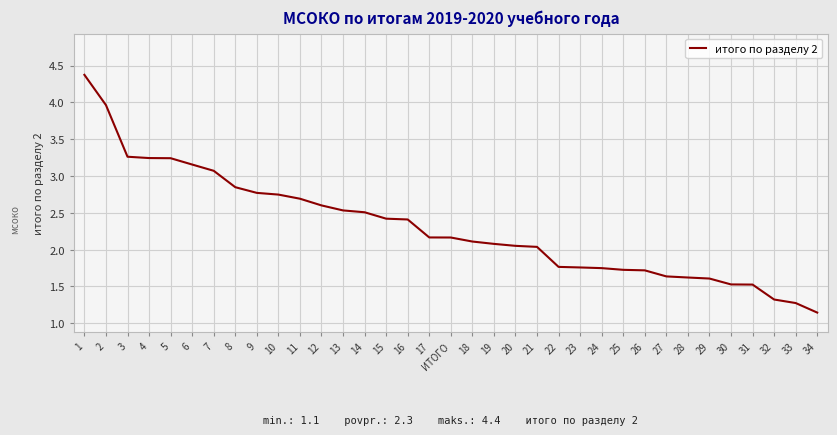

What position from the right is 18?

17